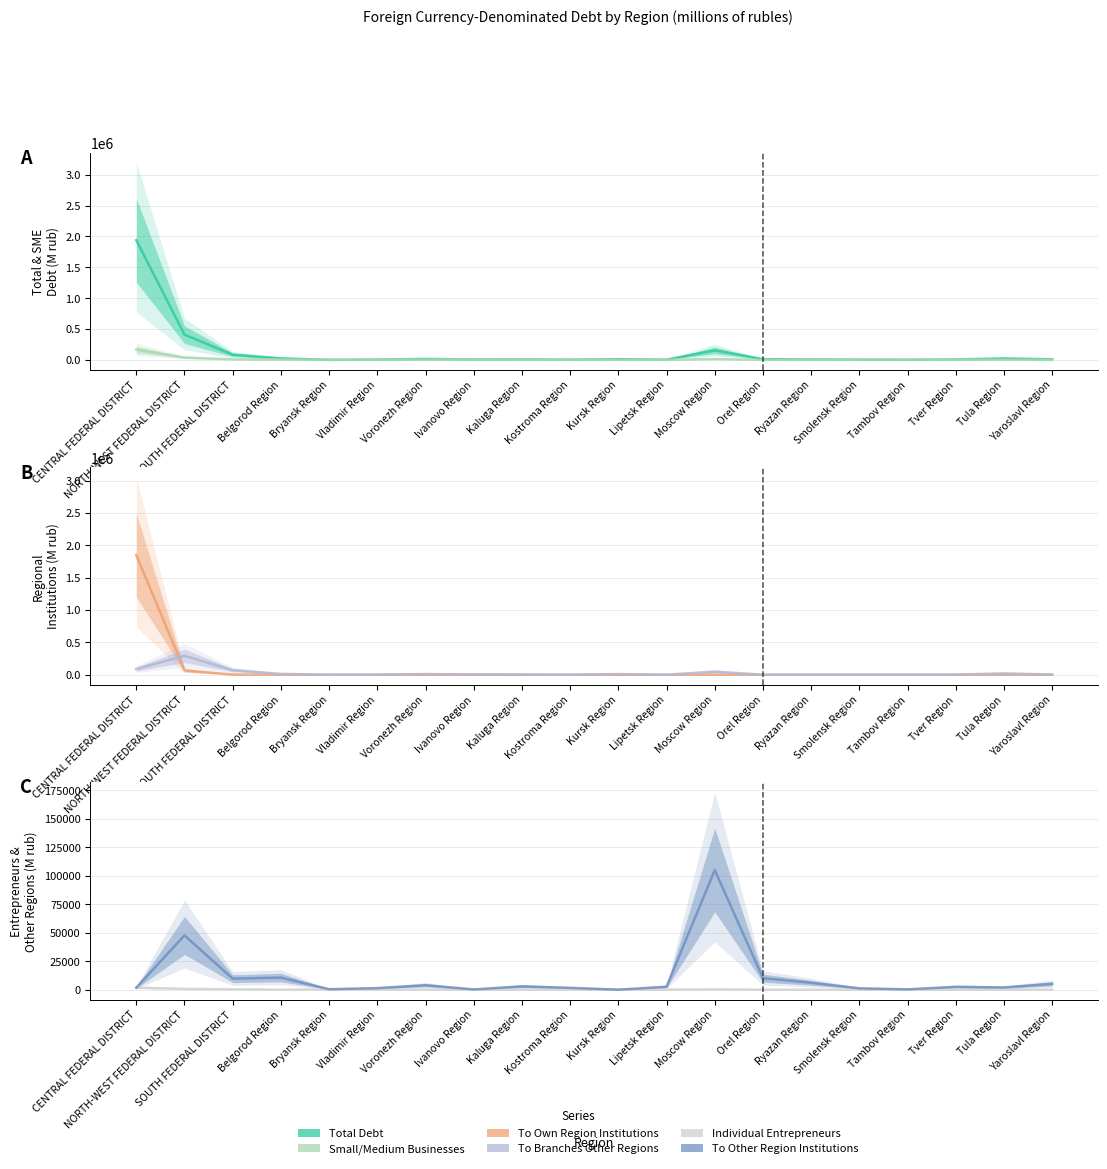

The value of To Branches Other Regions at Moscow Region is 18436. True or false?

False